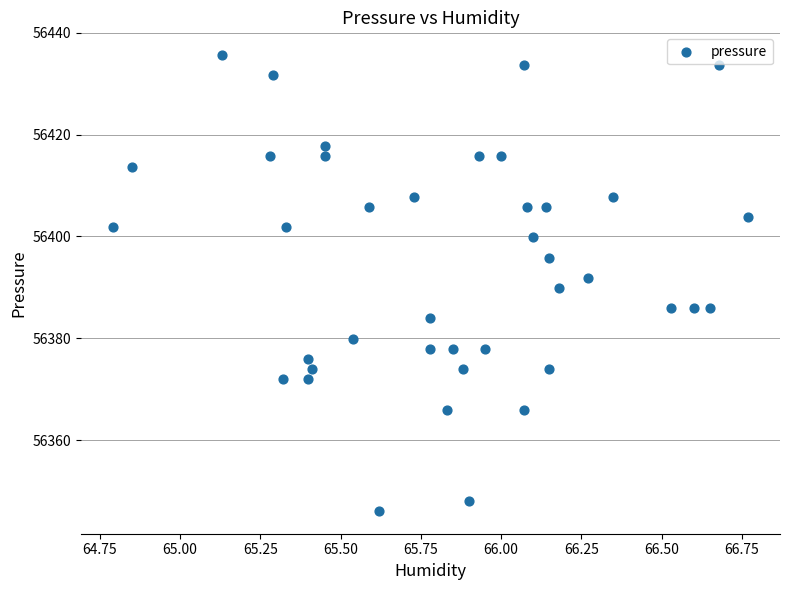

What is the range of X values (max minus min)?

2.0